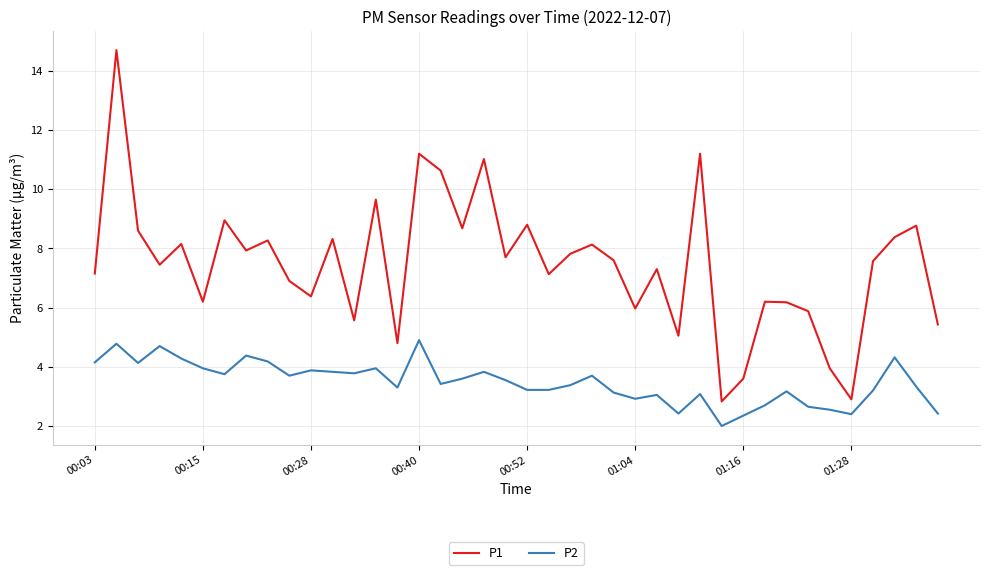

Which series has the largest total across all categories?

P1